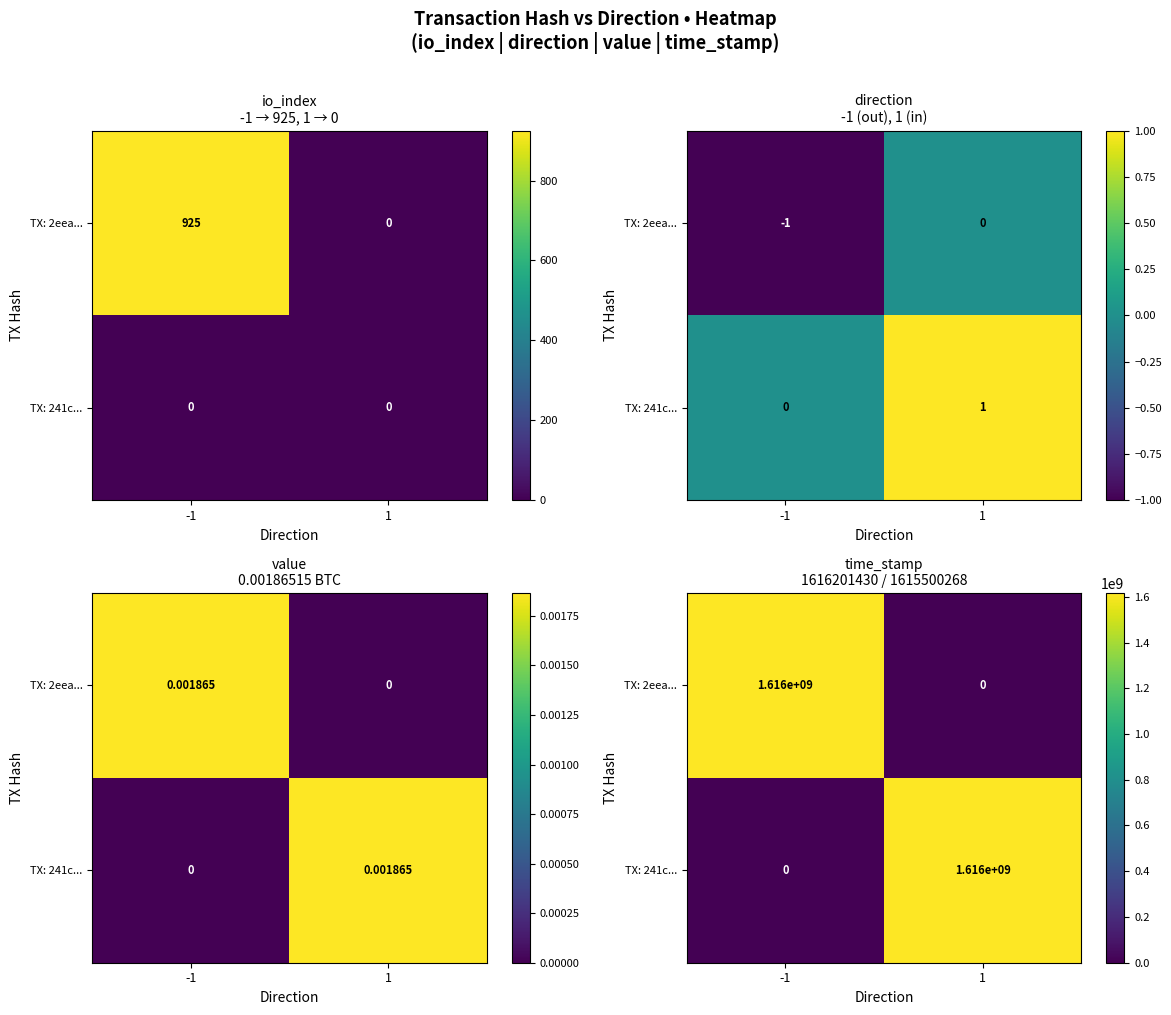

Which series changed the most between -1 and 1?

TX: 2eea...